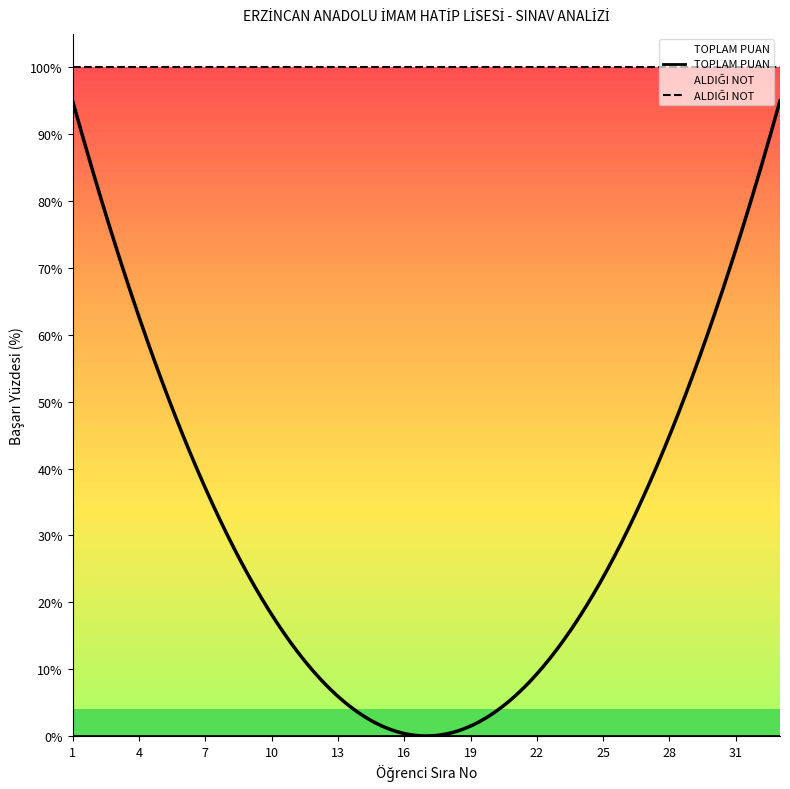

At how many categories does at least one series exceed 0?

33